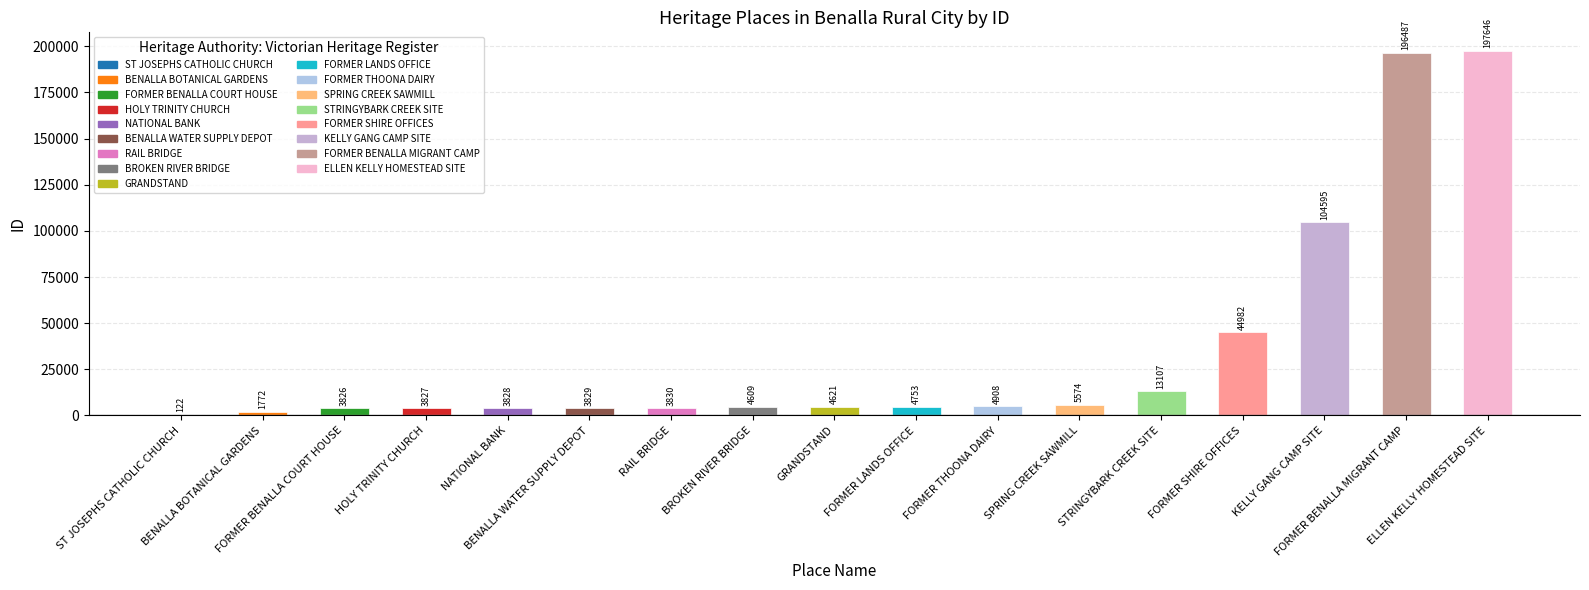

What is the label of the 5th bar from the right?

STRINGYBARK CREEK SITE